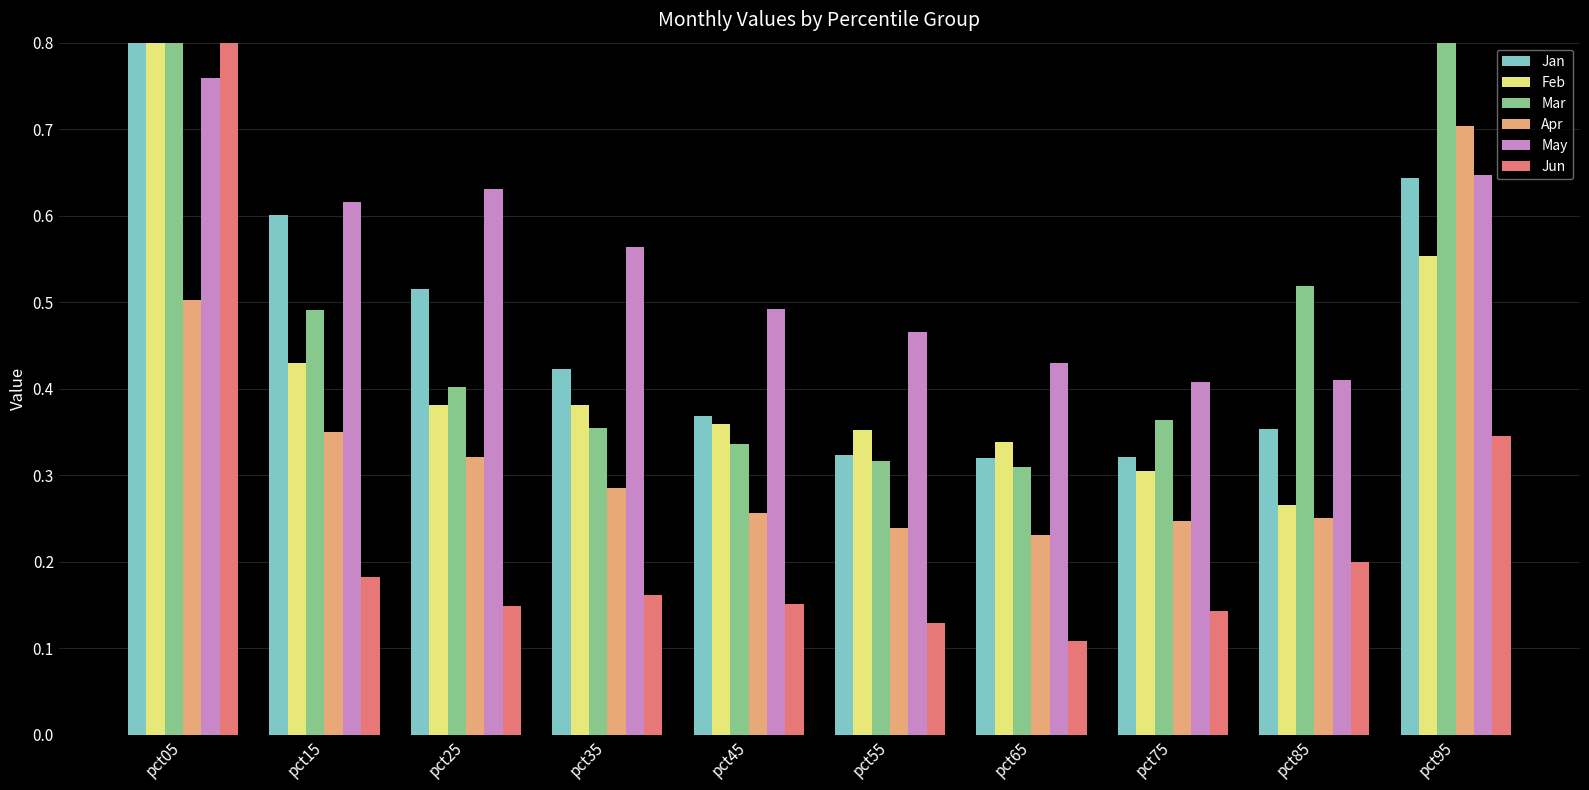

At which label is Feb closest to 0?

pct85